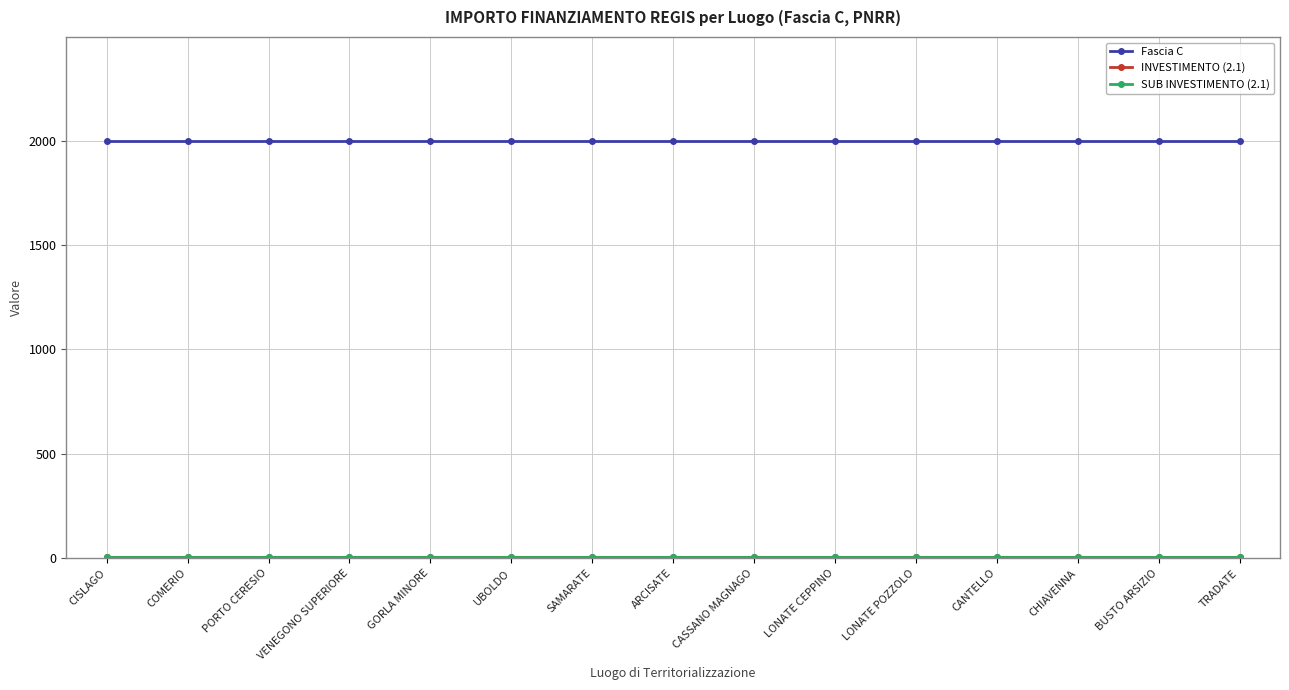

Which series has the largest range (max minus min)?

Fascia C